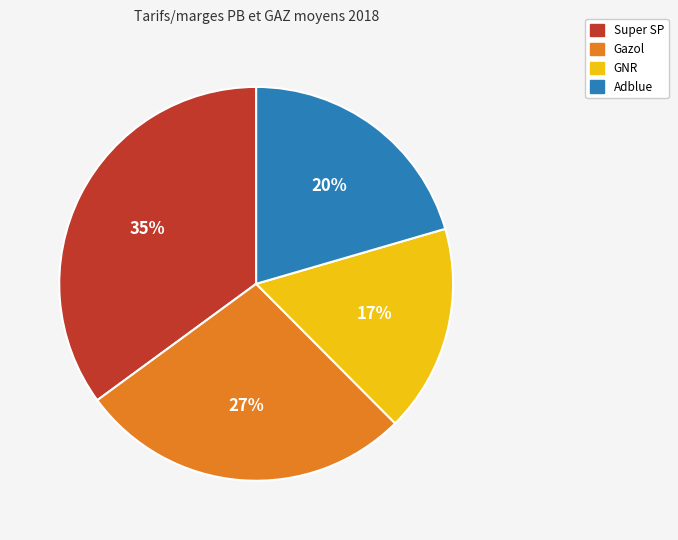

Which slice is the largest?

Super SP